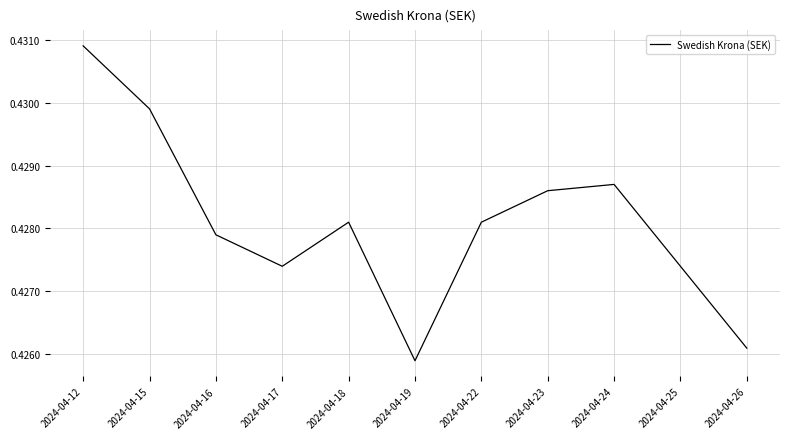

How many lines are shown in the chart?

1